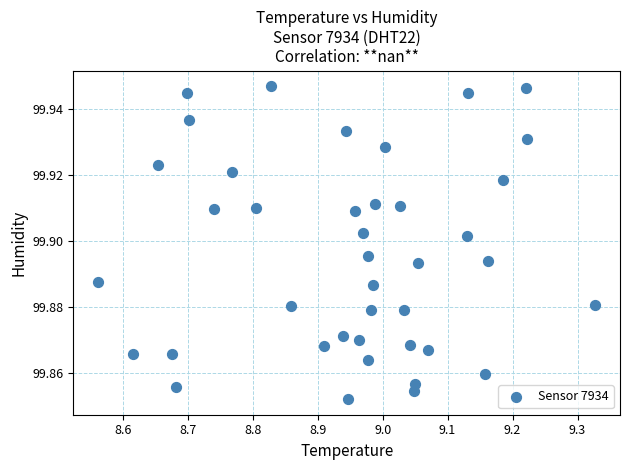

What is the range of X values (max minus min)?

0.8